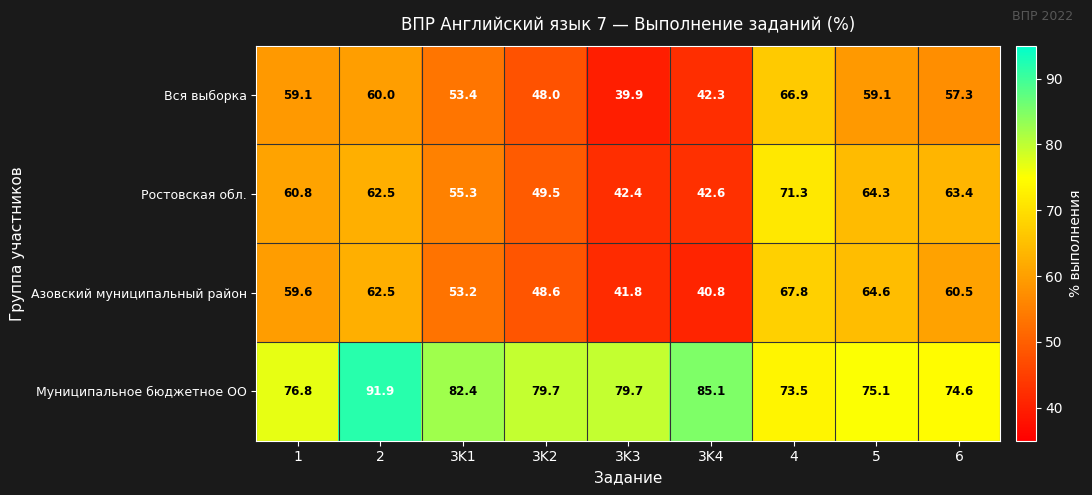

What is the difference between the maximum and minimum values in the Вся выборка series?

27.0